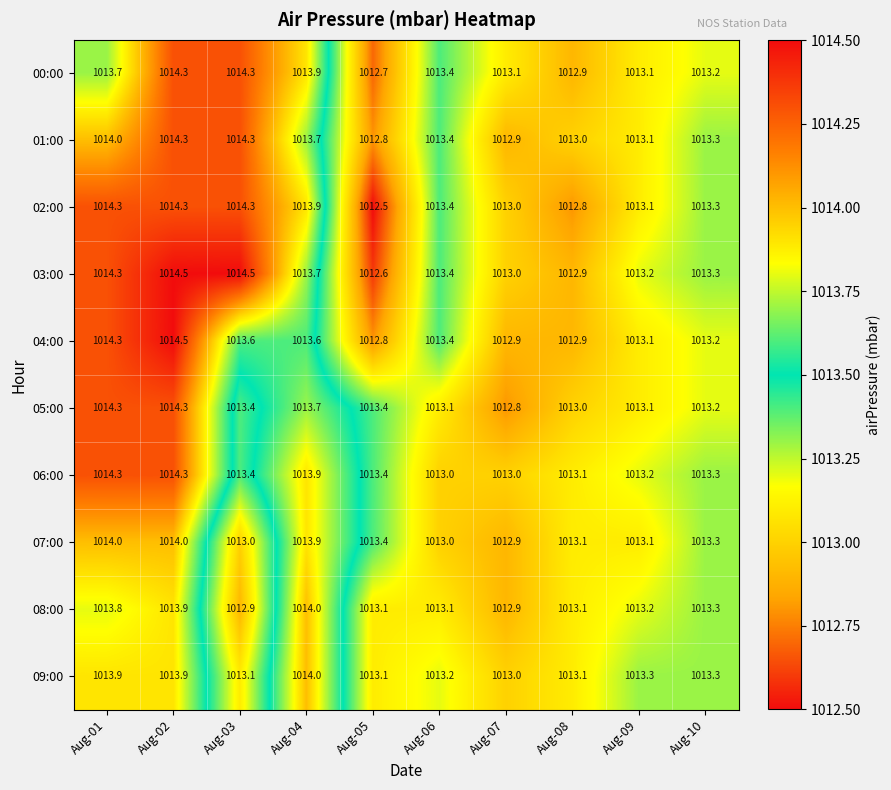

Which category has the lowest value across all series?

Aug-05